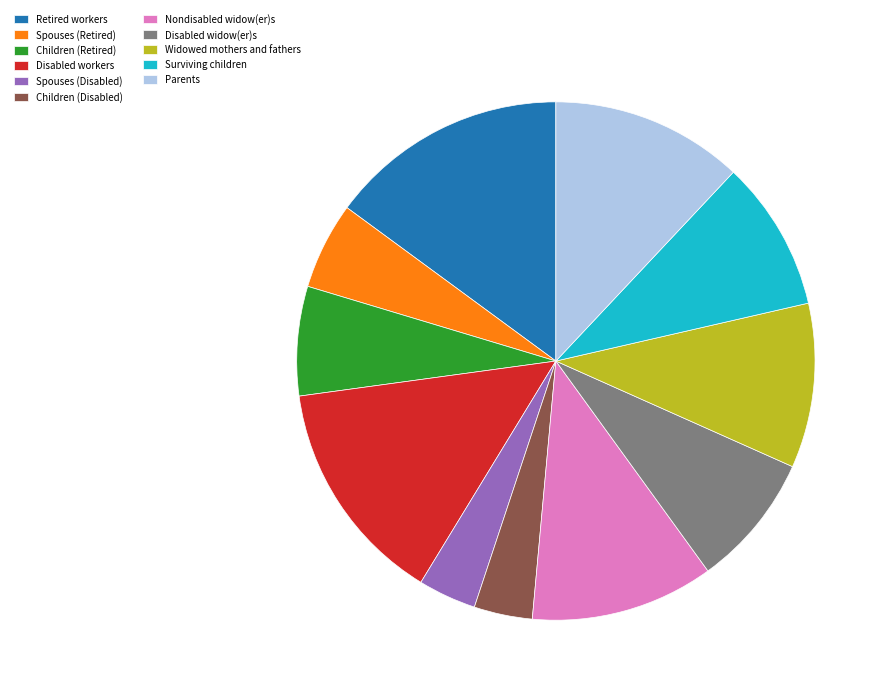

What is the ratio of the value at Retired workers to the value at Children (Disabled)?

4.1